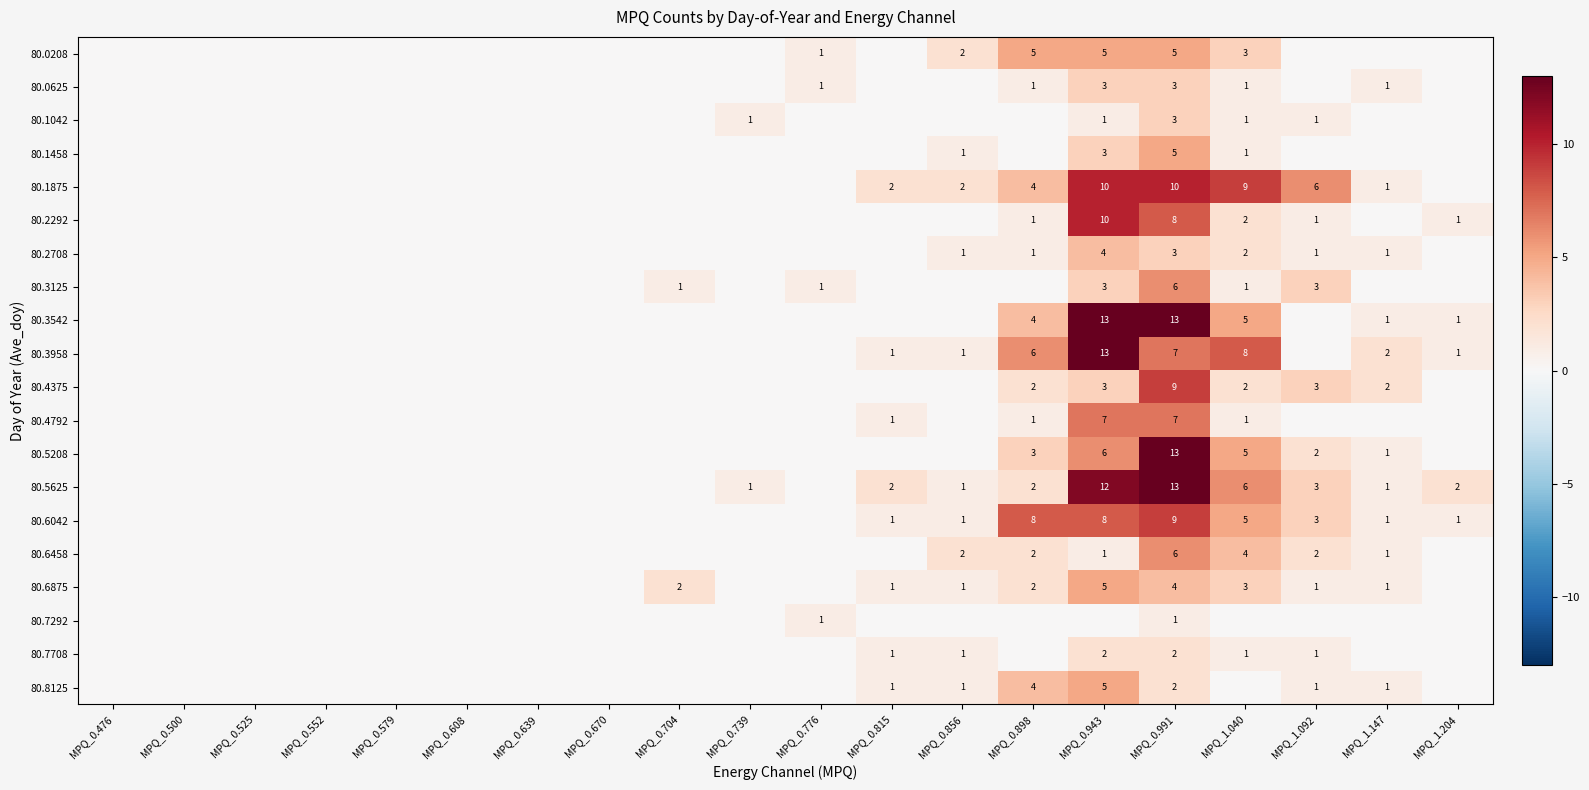

Is the value of 80.3542 at MPQ_1.147 greater than the value of 80.5625 at MPQ_1.040?

No